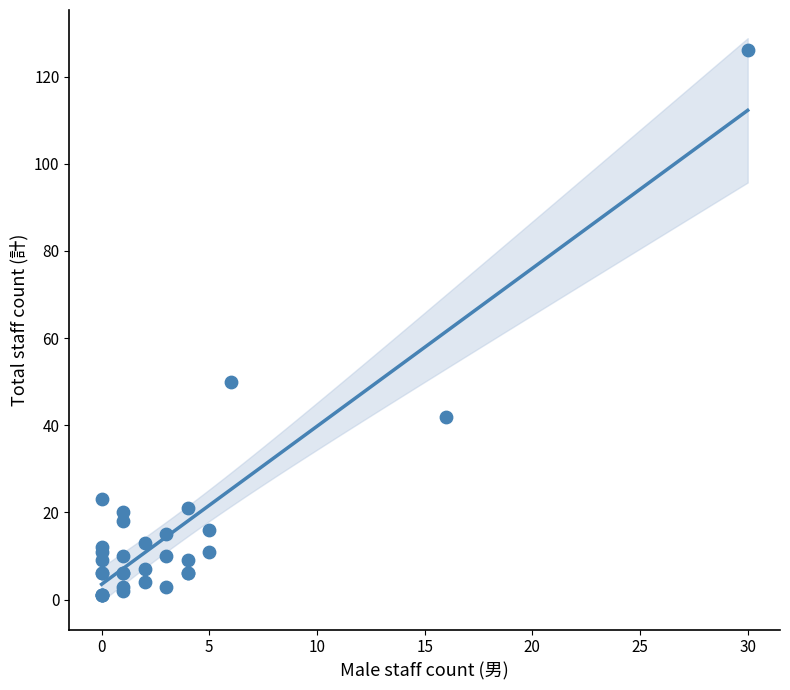

What Y value in the scatter plot is closest to 63?

50